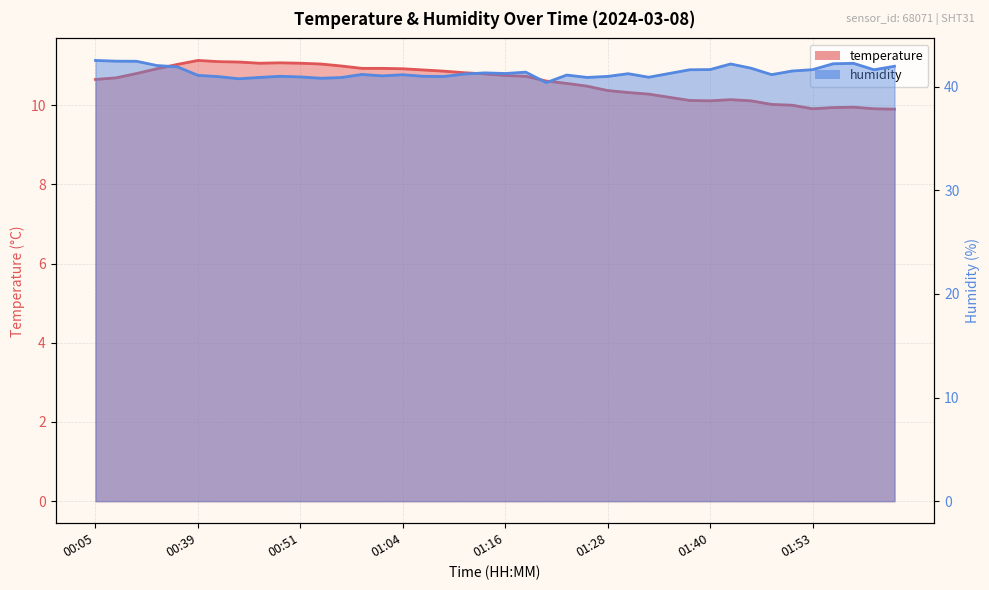

At which label does humidity first exceed 41?

00:05